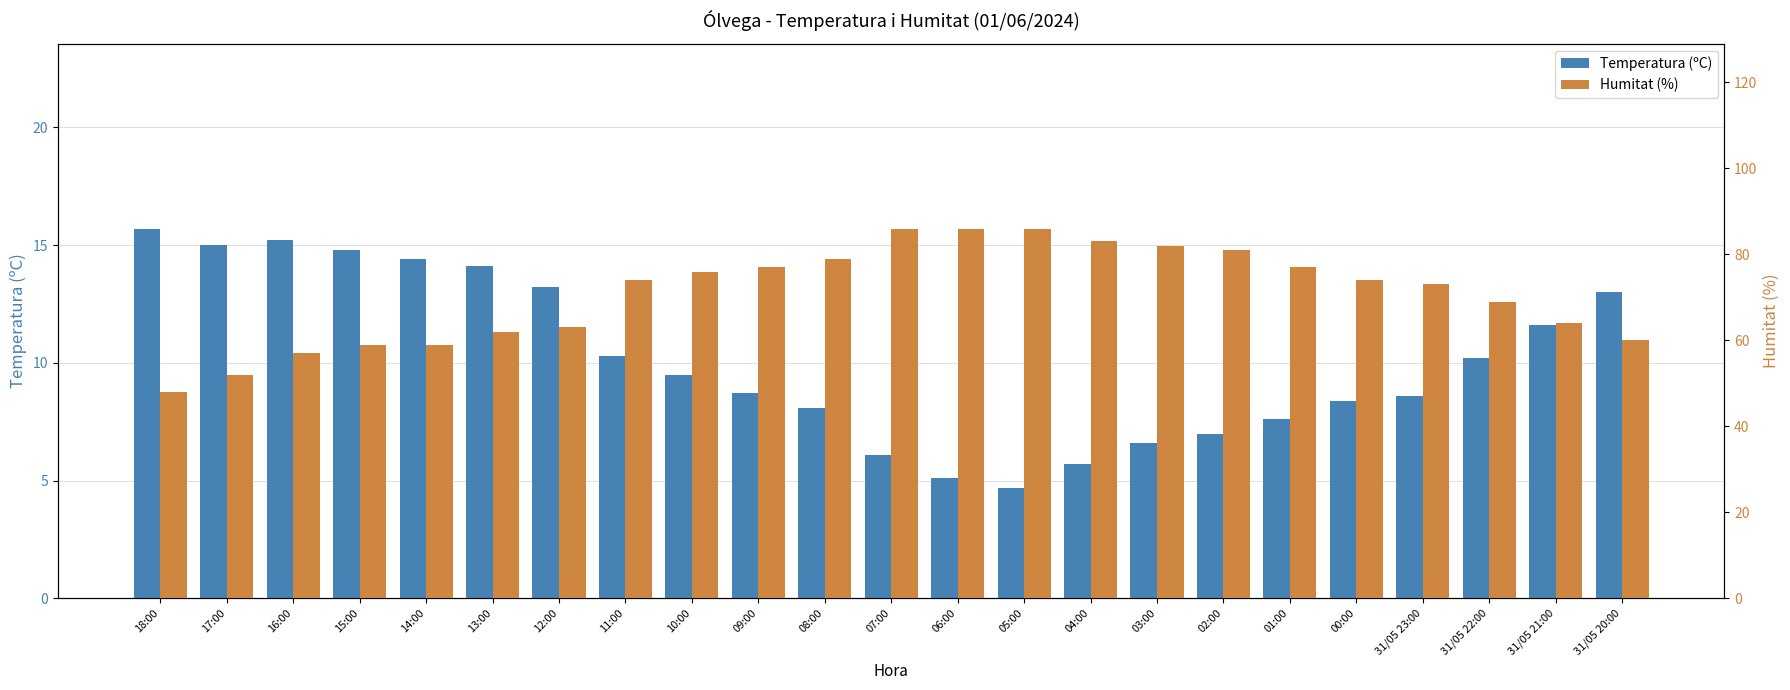

Rank the categories by Temperatura (ºC) value from highest to lowest.

18:00, 16:00, 17:00, 15:00, 14:00, 13:00, 12:00, 31/05 20:00, 31/05 21:00, 11:00, 31/05 22:00, 10:00, 09:00, 31/05 23:00, 00:00, 08:00, 01:00, 02:00, 03:00, 07:00, 04:00, 06:00, 05:00